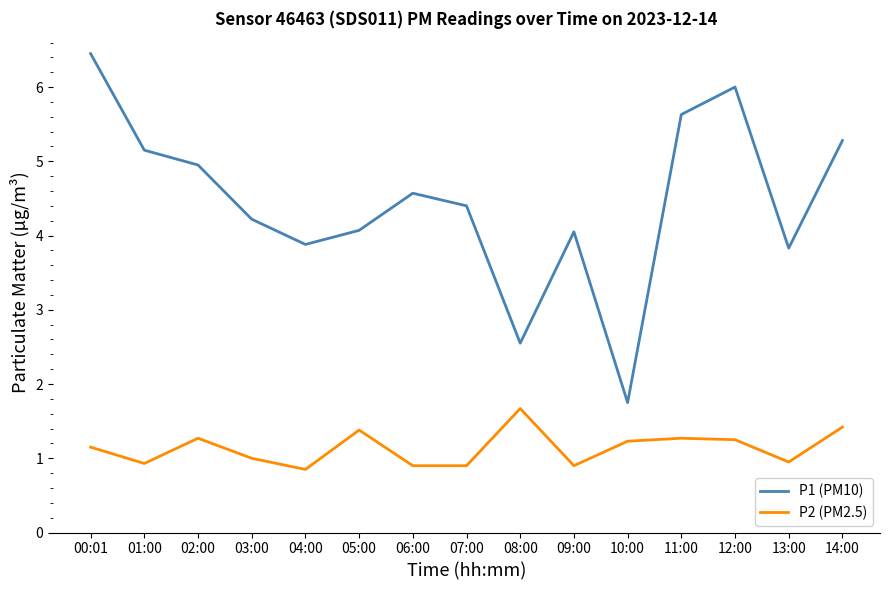

What is the difference between the P1 (PM10) values at 00:01 and 01:00?

1.3